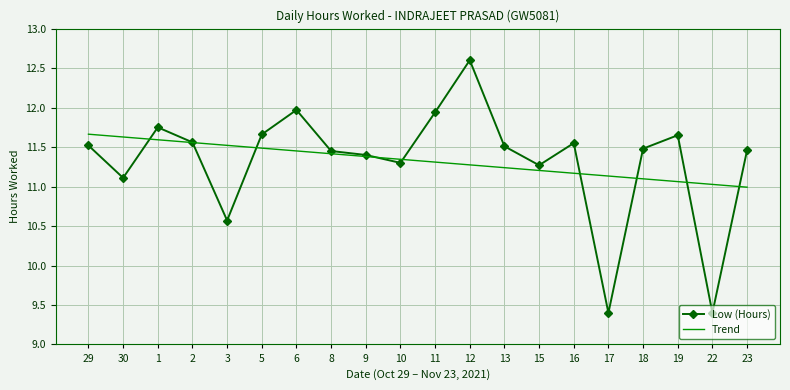

How many distinct data groups are displayed?

2